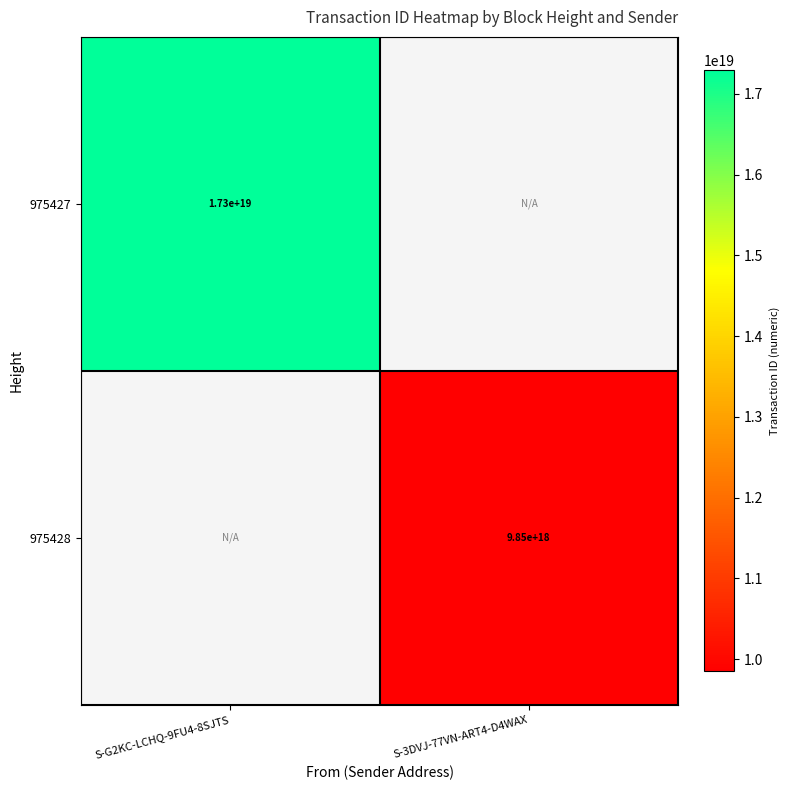

Count the number of categories in the chart.

2